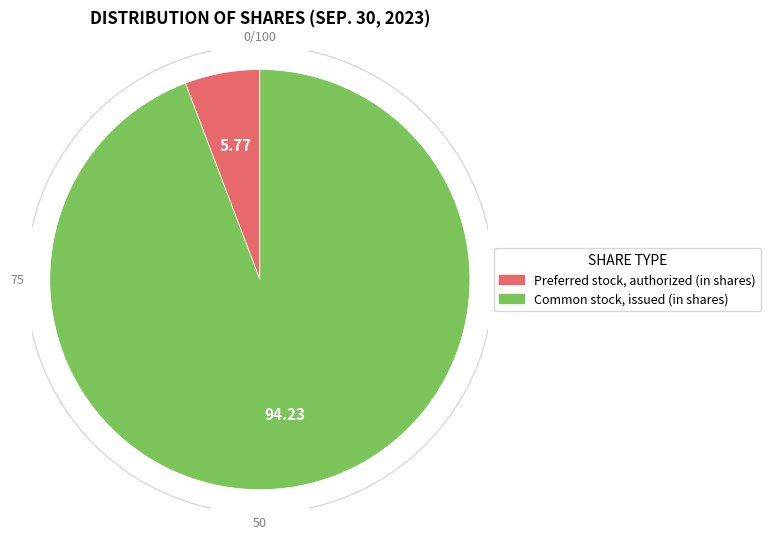

True or false: Preferred stock, authorized (in shares) accounts for 1% of the total.

False